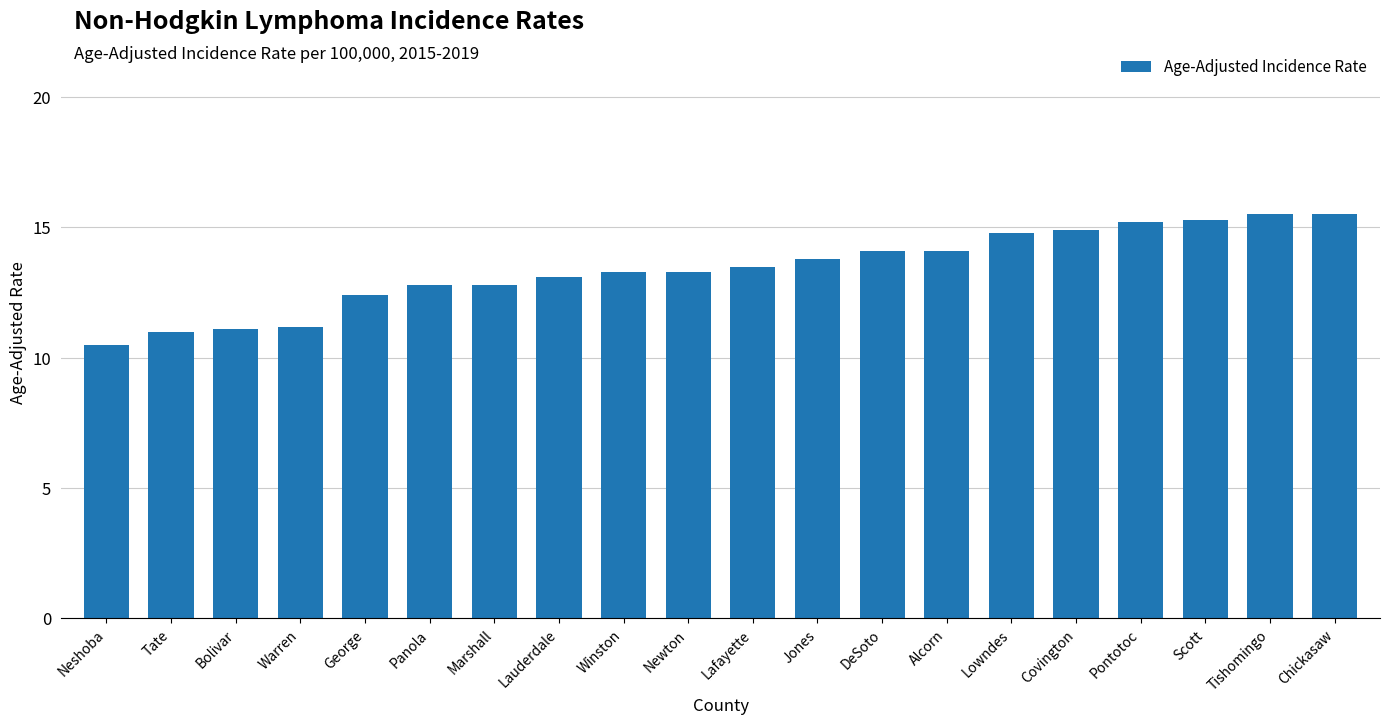

The value at Winston is 17.4. True or false?

False